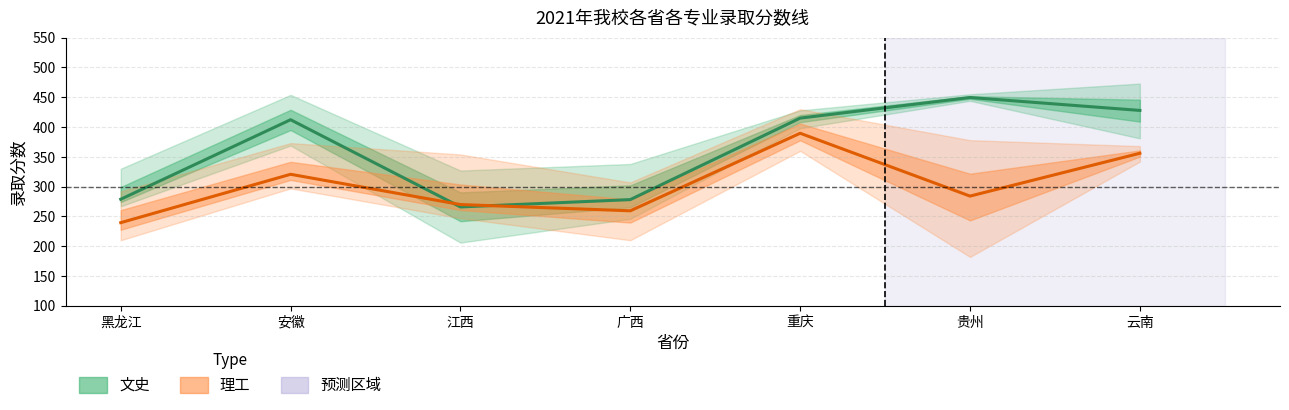

At which category does 理工平均分 reach its first local peak?

安徽